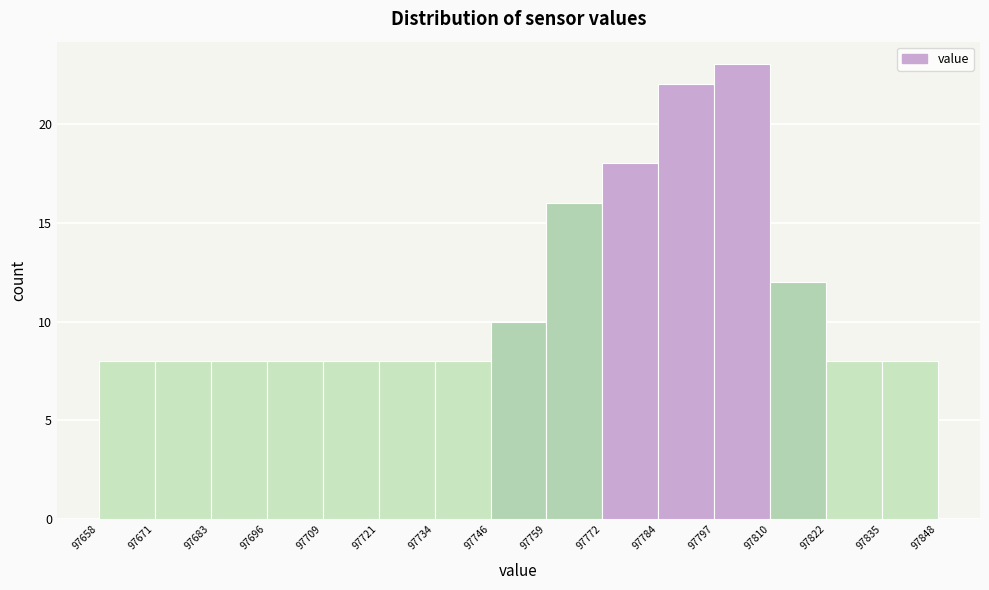

Reading left to right, transcribe this chart: for each bar, give the range it covers on the x-axis and its height. The values are not printed on the chart, so give them approximately, as read against the axis.

97658 to 97671: 8
97671 to 97683: 8
97683 to 97696: 8
97696 to 97709: 8
97709 to 97721: 8
97721 to 97734: 8
97734 to 97746: 8
97746 to 97759: 10
97759 to 97772: 16
97772 to 97784: 18
97784 to 97797: 22
97797 to 97810: 23
97810 to 97822: 12
97822 to 97835: 8
97835 to 97848: 8